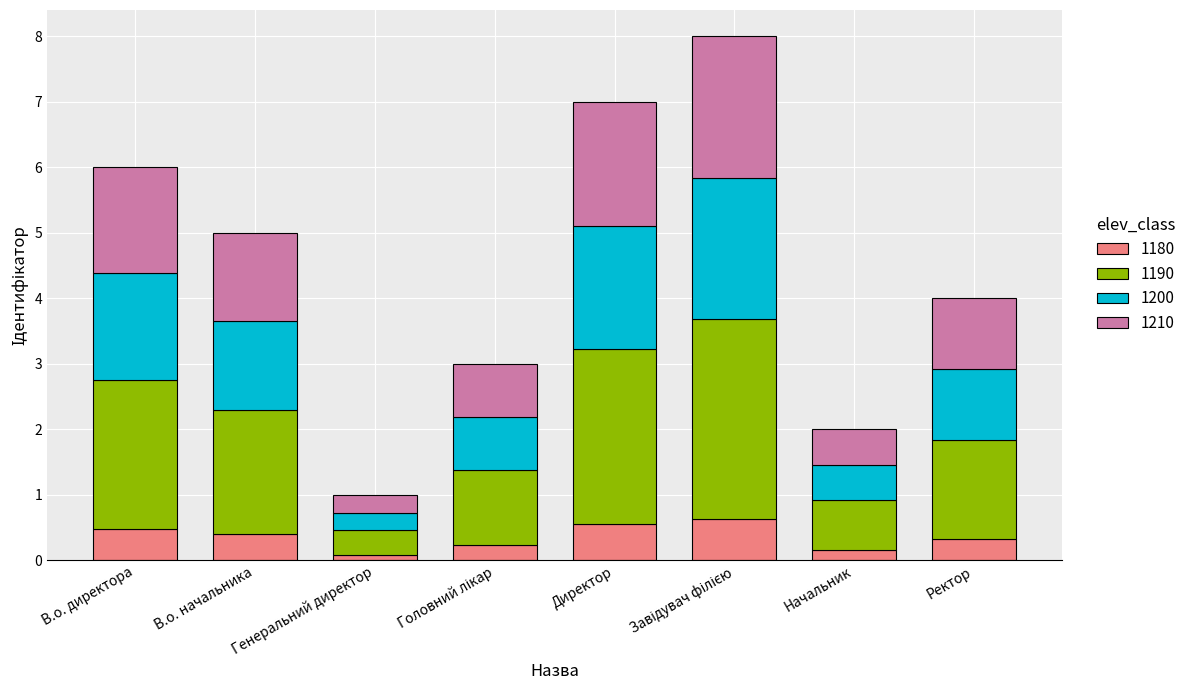

Count the number of categories in the chart.

8